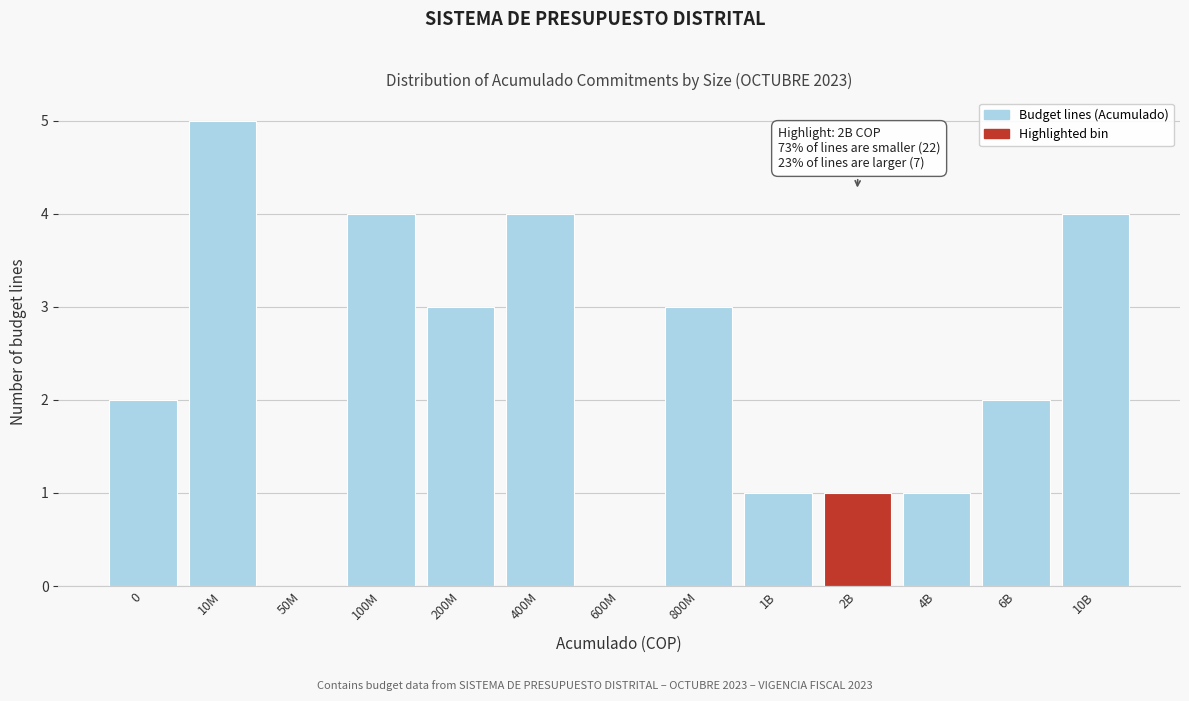

Reading left to right, list all the values displayed in this chart.

0=2	10M=5	50M=0	100M=4	200M=3	400M=4	600M=0	800M=3	1B=1	2B=1	4B=1	6B=2	10B=4